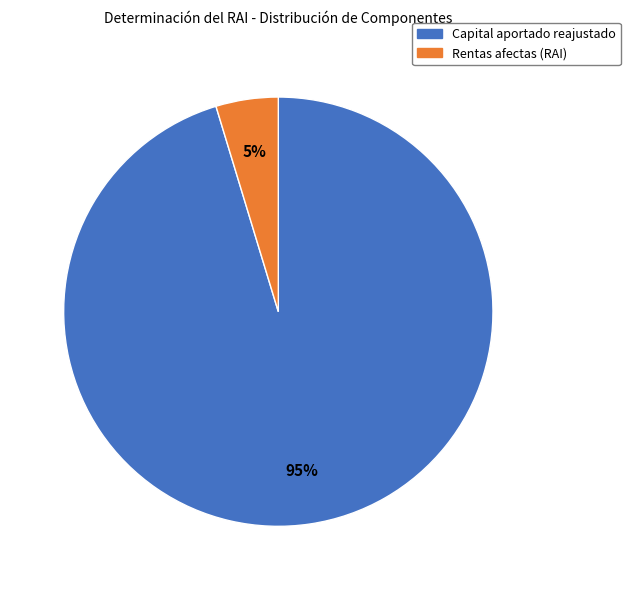

Is there a majority slice in this chart?

Yes